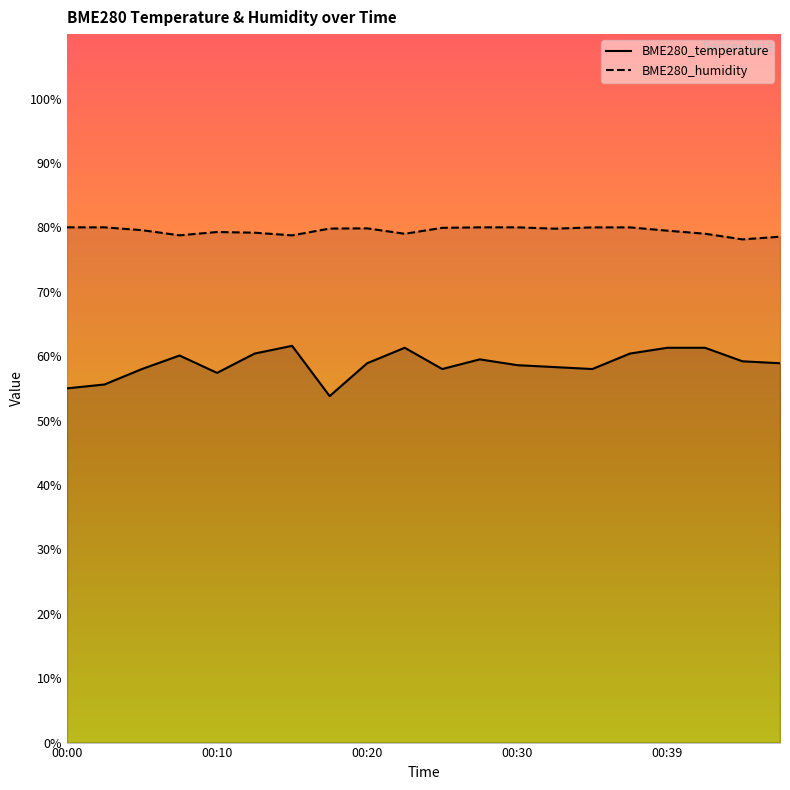

Which category has the lowest value in the BME280_humidity series?

00:44